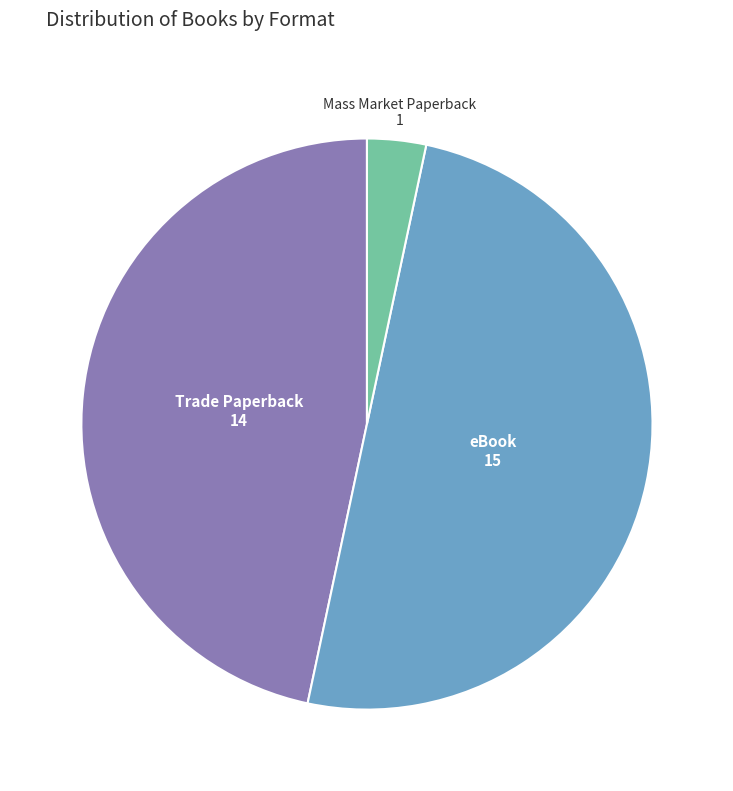

What is the ratio of the value at eBook to the value at Trade Paperback?

1.1